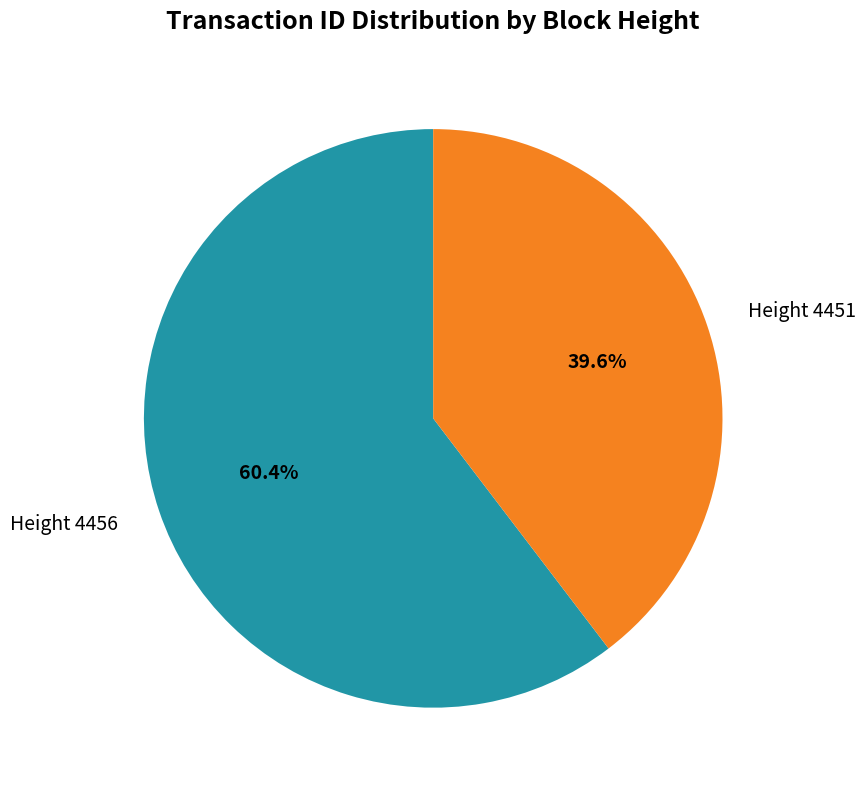

Which slice is the smallest?

Height 4451